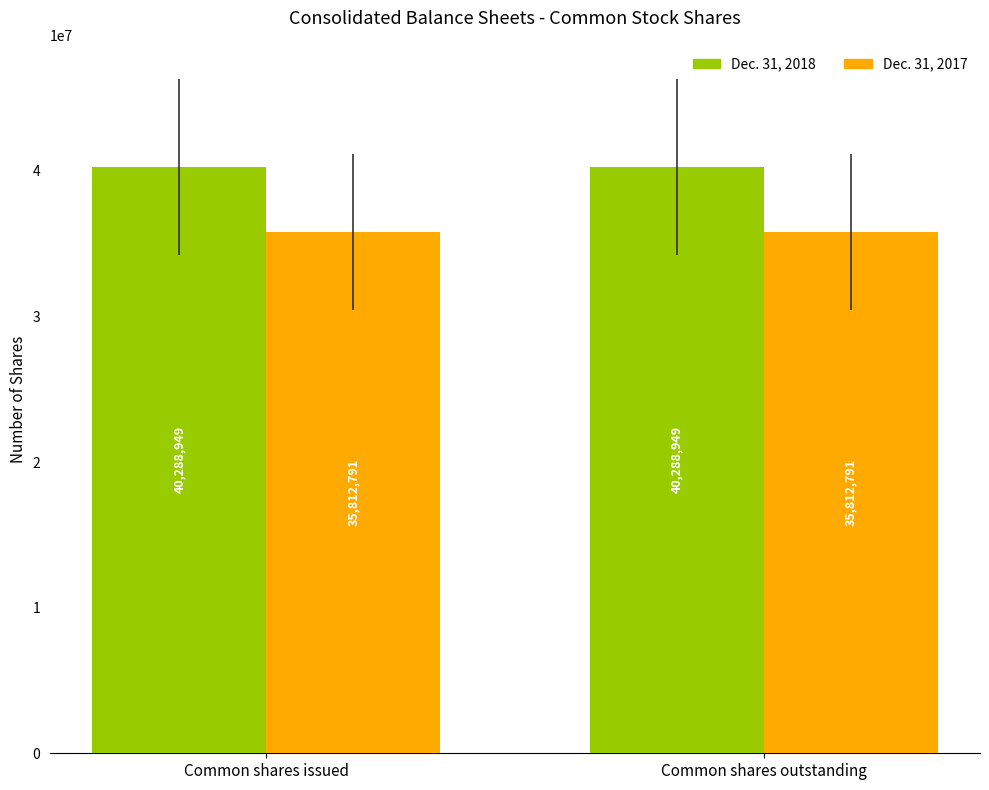

What is the label of the 1st bar from the right?

Common shares outstanding